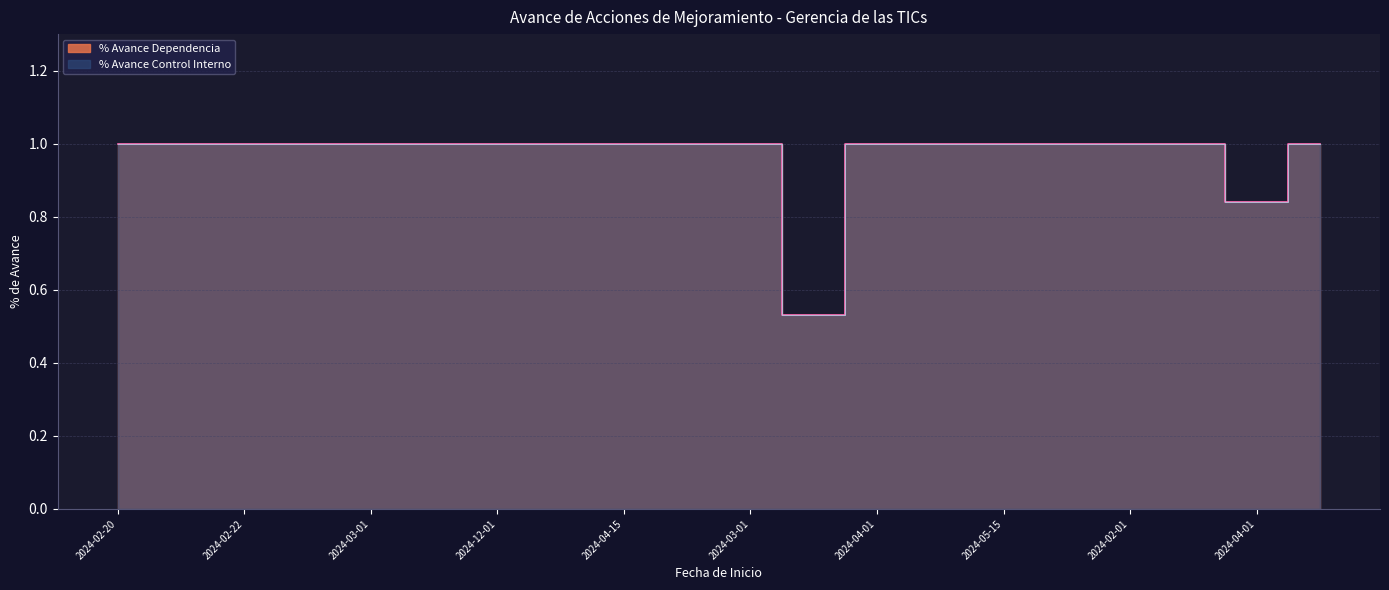

Which series has the largest total across all categories?

% Avance Dependencia